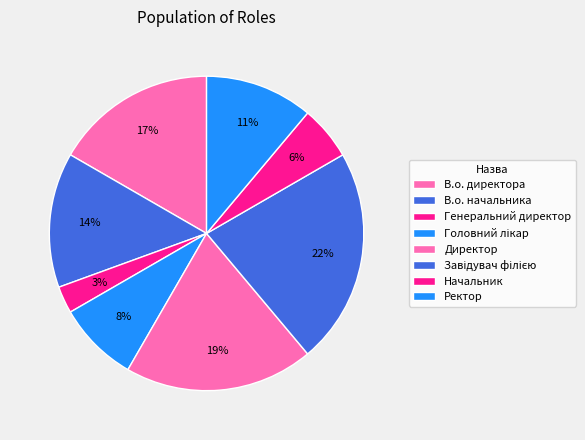

Does Генеральний директор represent more than half of the total?

No